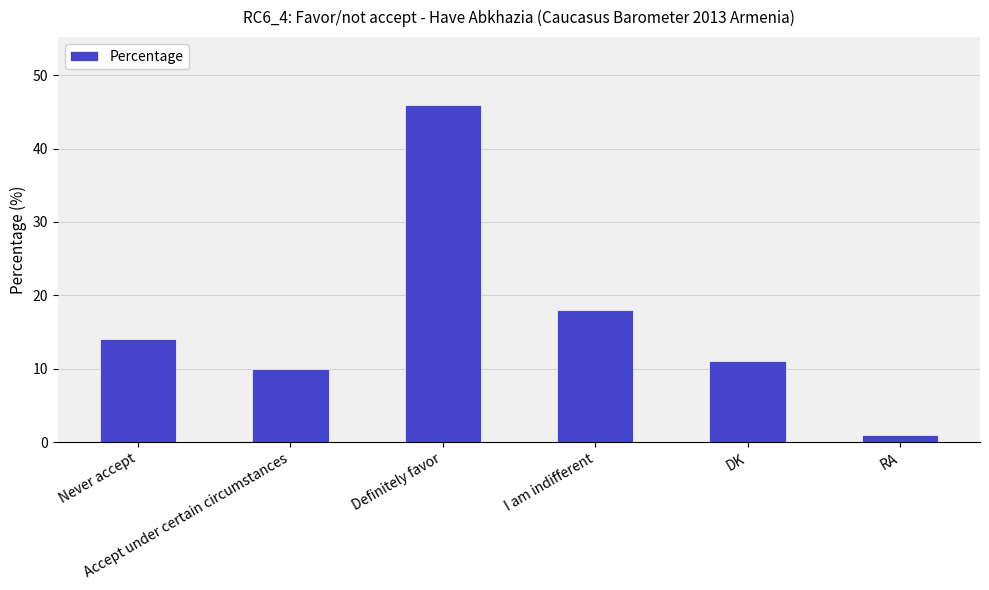

How many distinct data groups are displayed?

1